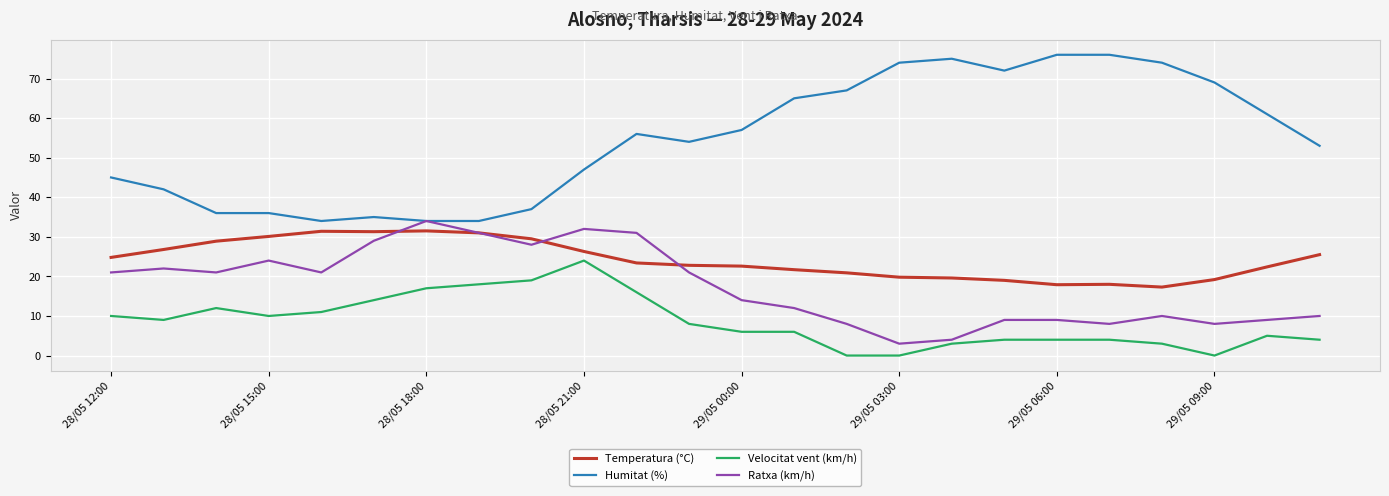

What is the greatest value displayed?

76.0